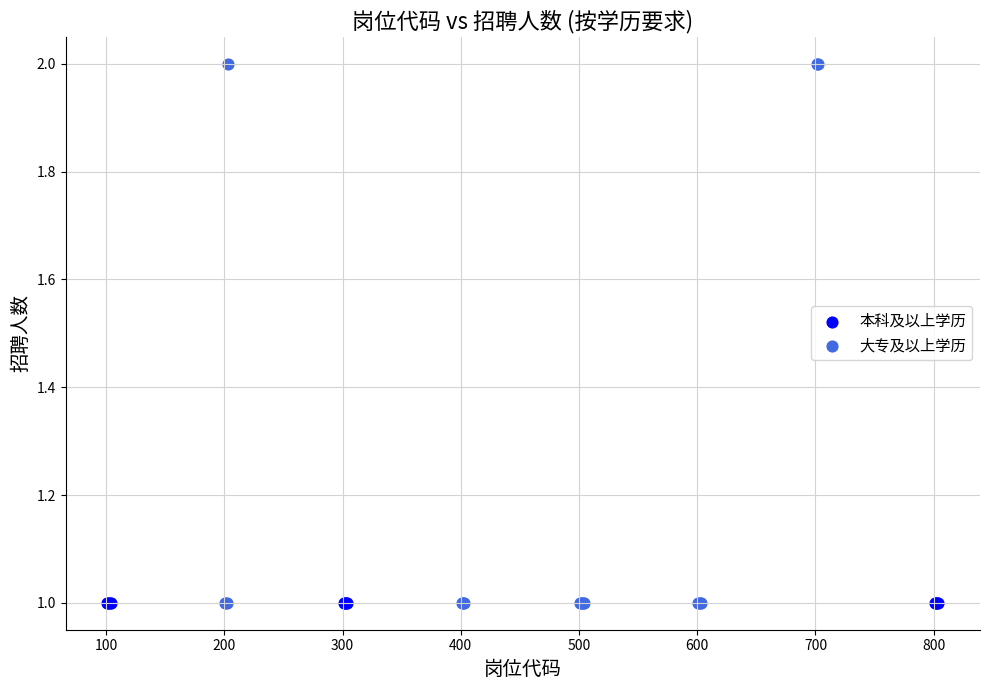

Which series contains the highest Y value?

大专及以上学历